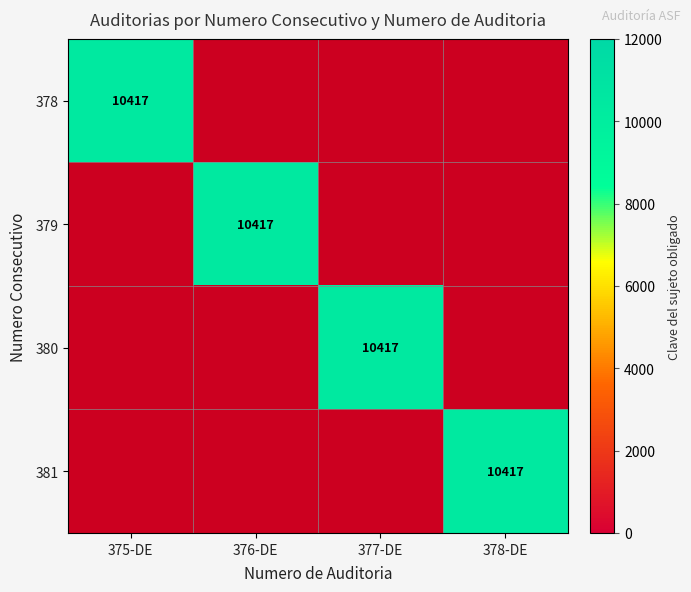

Which category has the lowest value across all series?

376-DE